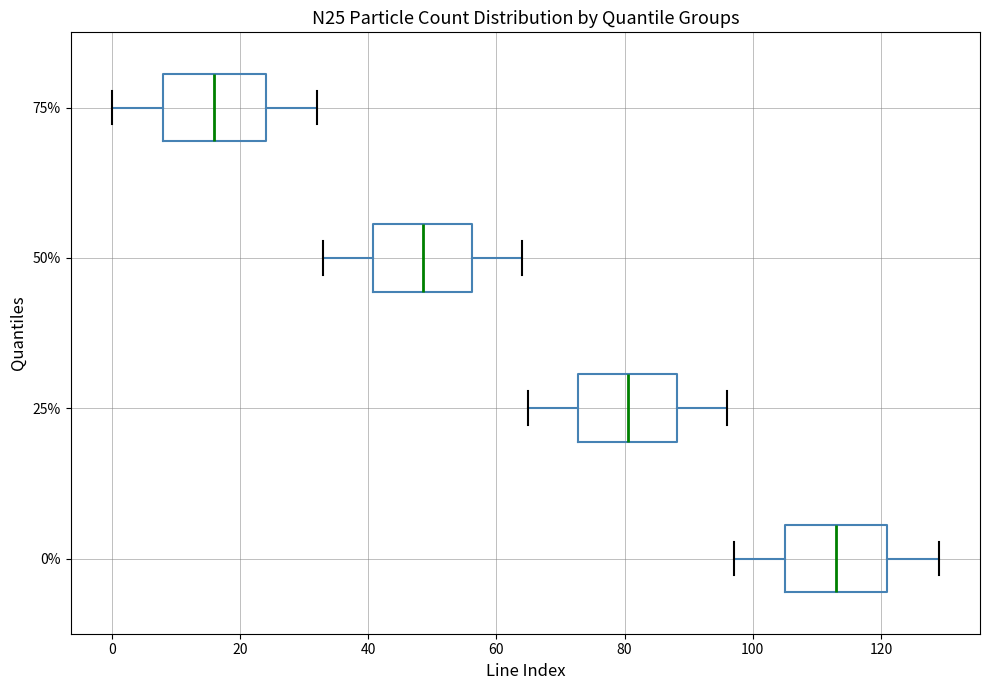

Where is the right edge of the box at y = 25% on the x-axis? The values are not printed on the chart, so give them approximately, as read against the axis.

88